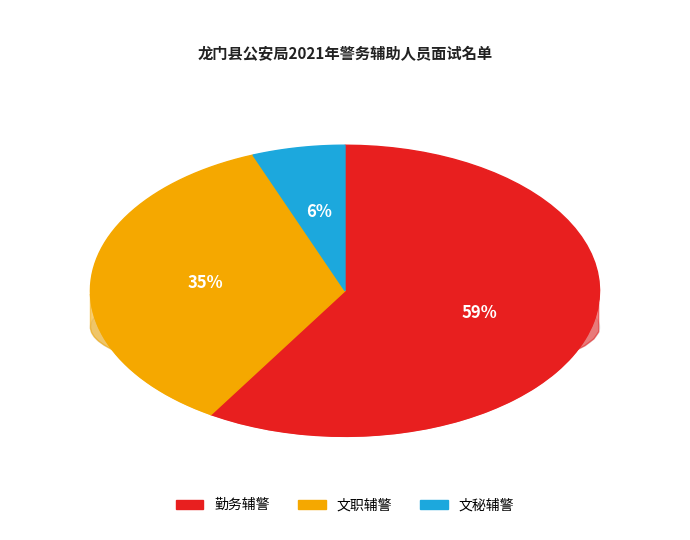

Is it true that 文职辅警 is 35% of the pie?

True